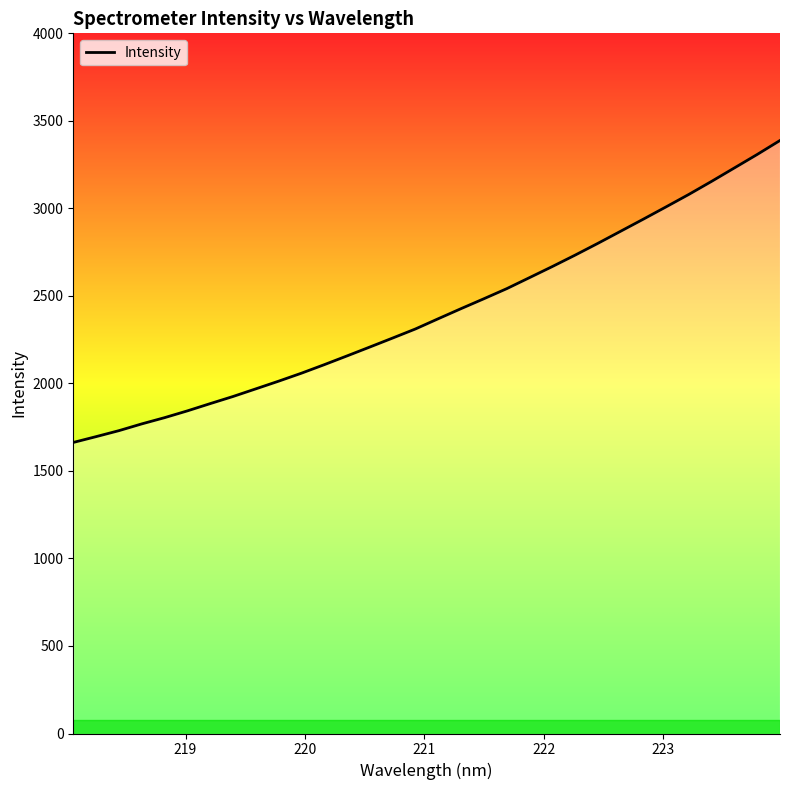

How many values are below 2369?

16